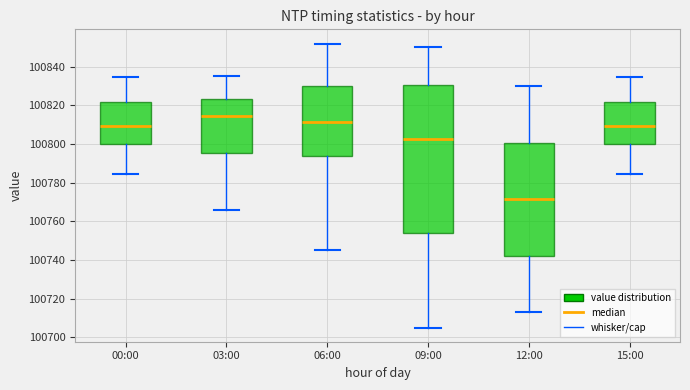

Reading left to right, read every box against the y-axis: the position of its median line, the range the box covers, and the ends of its whiskers. The values are not printed on the chart, so give them approximately, as read against the axis.

00:00: median 100810, box 100800 to 100822, whiskers 100784 to 100834
03:00: median 100814, box 100796 to 100824, whiskers 100766 to 100836
06:00: median 100812, box 100794 to 100830, whiskers 100746 to 100852
09:00: median 100802, box 100754 to 100830, whiskers 100706 to 100850
12:00: median 100772, box 100742 to 100800, whiskers 100714 to 100830
15:00: median 100810, box 100800 to 100822, whiskers 100784 to 100834